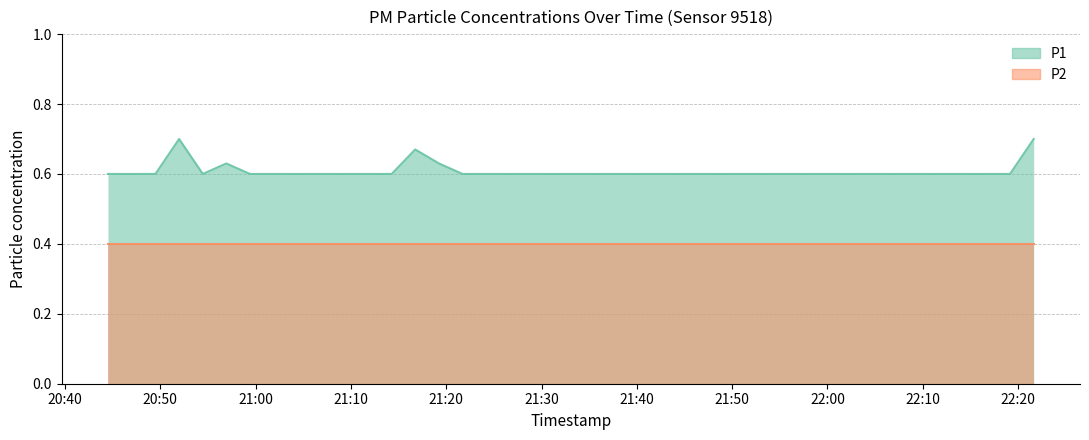

Rank the categories by value from highest to lowest.

2023-07-20T20:51:59, 2023-07-20T22:21:38, 2023-07-20T21:16:45, 2023-07-20T20:56:56, 2023-07-20T21:19:15, 2023-07-20T20:44:31, 2023-07-20T20:46:59, 2023-07-20T20:49:30, 2023-07-20T20:54:28, 2023-07-20T20:59:25, 2023-07-20T21:01:55, 2023-07-20T21:04:24, 2023-07-20T21:06:52, 2023-07-20T21:09:20, 2023-07-20T21:11:49, 2023-07-20T21:14:17, 2023-07-20T21:21:43, 2023-07-20T21:24:11, 2023-07-20T21:26:40, 2023-07-20T21:29:08, 2023-07-20T21:31:37, 2023-07-20T21:34:05, 2023-07-20T21:36:35, 2023-07-20T21:39:03, 2023-07-20T21:41:31, 2023-07-20T21:44:00, 2023-07-20T21:46:28, 2023-07-20T21:48:56, 2023-07-20T21:51:25, 2023-07-20T21:53:54, 2023-07-20T21:56:25, 2023-07-20T21:58:53, 2023-07-20T22:01:22, 2023-07-20T22:04:10, 2023-07-20T22:06:38, 2023-07-20T22:09:14, 2023-07-20T22:11:42, 2023-07-20T22:14:10, 2023-07-20T22:16:41, 2023-07-20T22:19:09